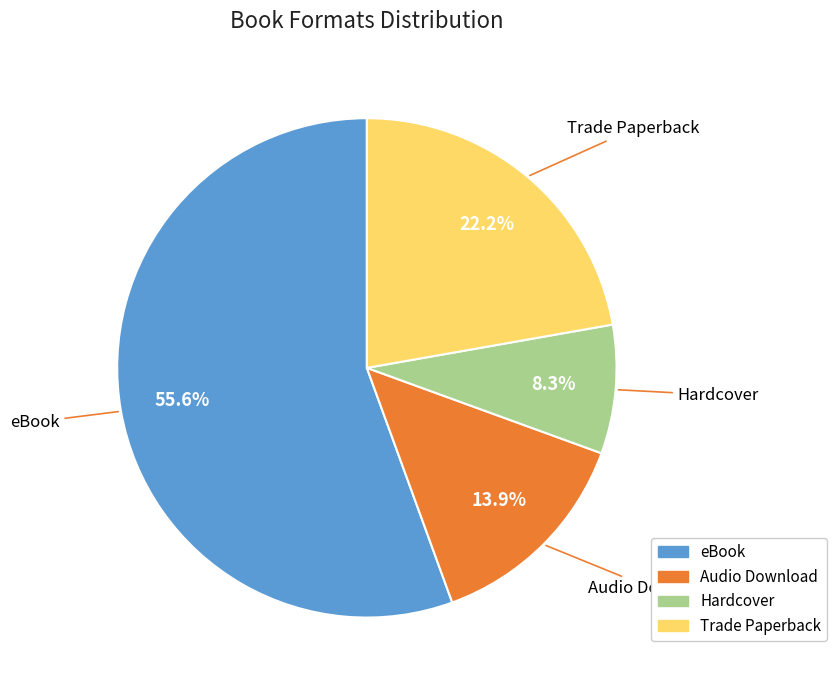

To the nearest percent, what is the average slice percentage?

25%